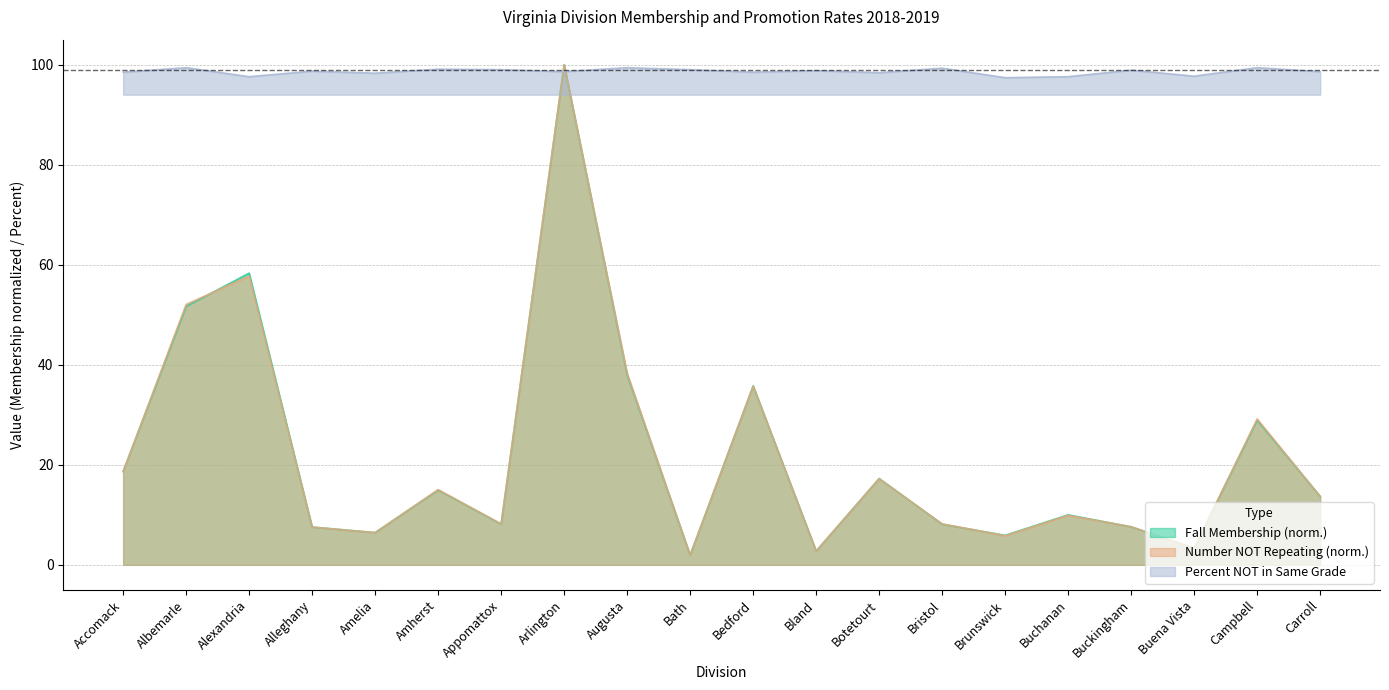

Is it true that Percent NOT in Same Grade equals 99.0 at Appomattox?

True